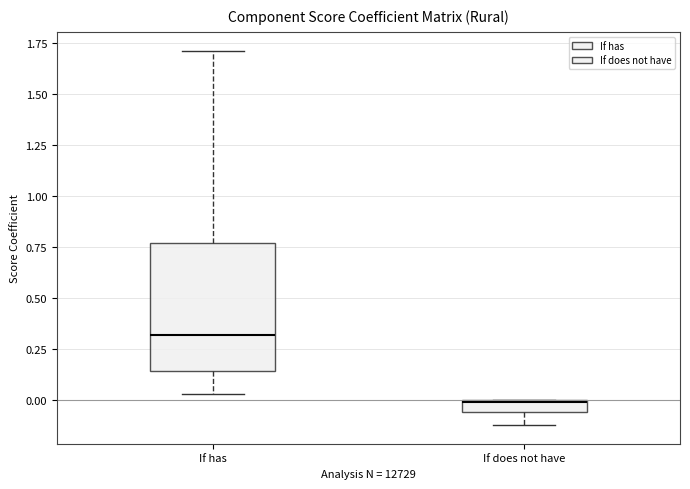

Which box has the lowest median line?

If does not have